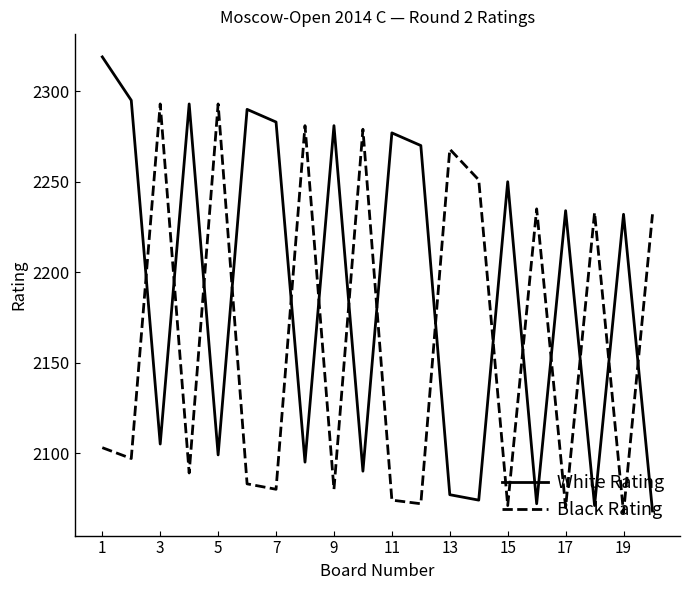

Which series has the largest range (max minus min)?

White Rating